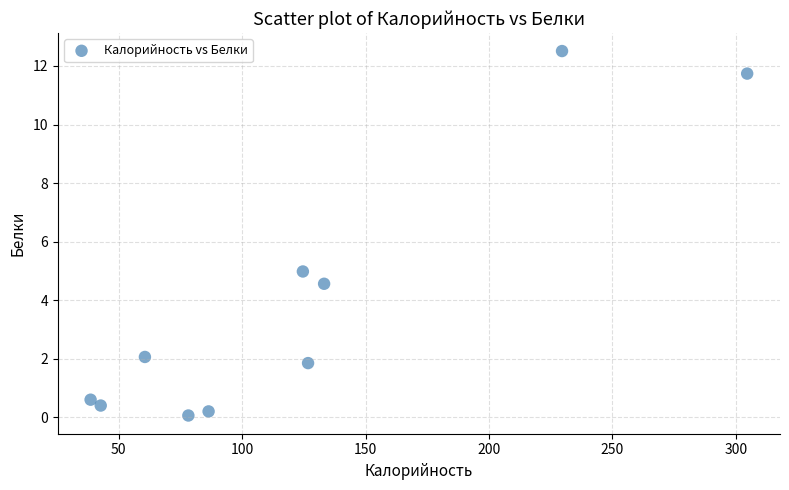

What is the range of X values (max minus min)?

266.0